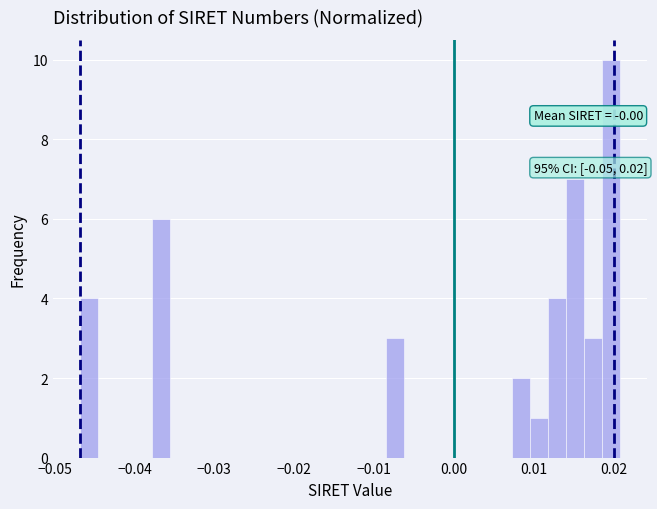

Around what value on the x-axis is the tallest bar? Give the approximate position of its centre, as read against the axis.

0.020